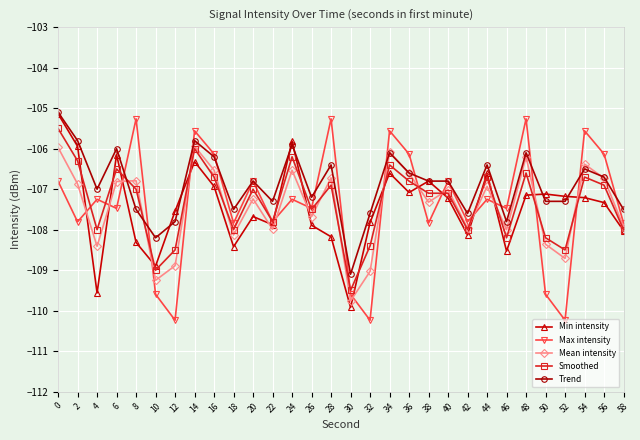

At which category does Mean intensity reach its first local valley?

4